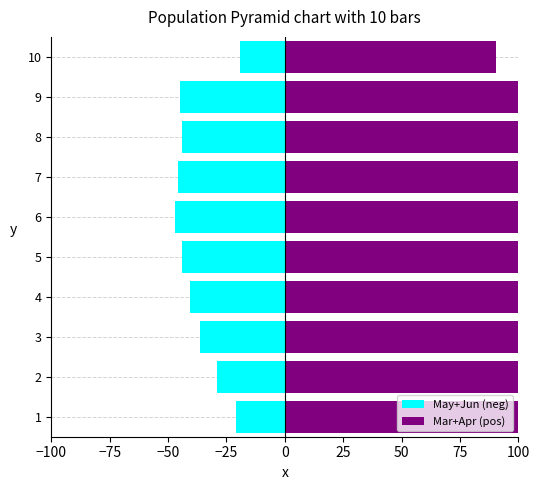

At 3, list the series in order from largest to smallest.

Mar+Apr (pos), May+Jun (neg)